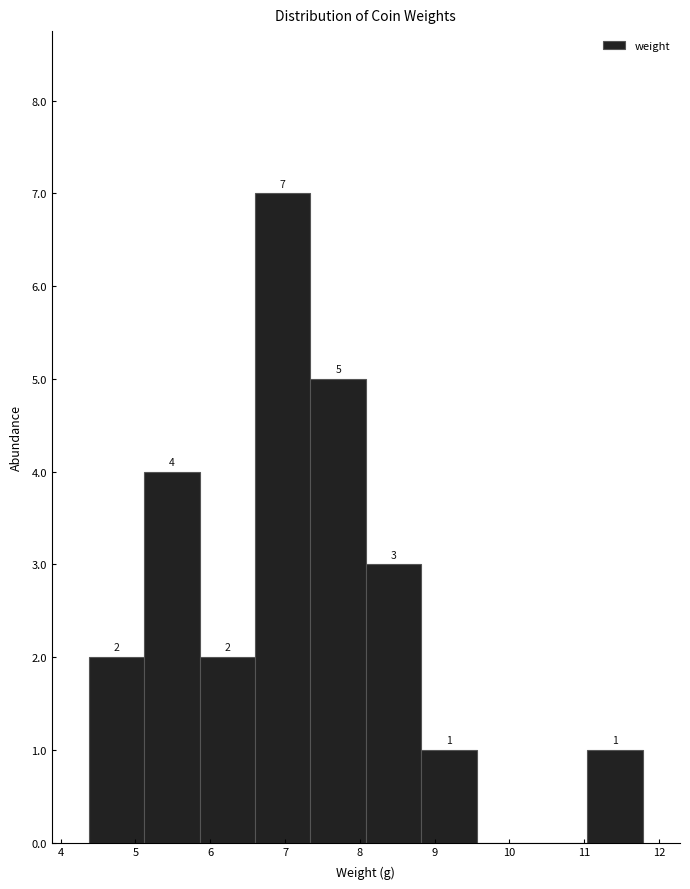

Which range on the x-axis has the tallest bar?

6.60 to 7.34